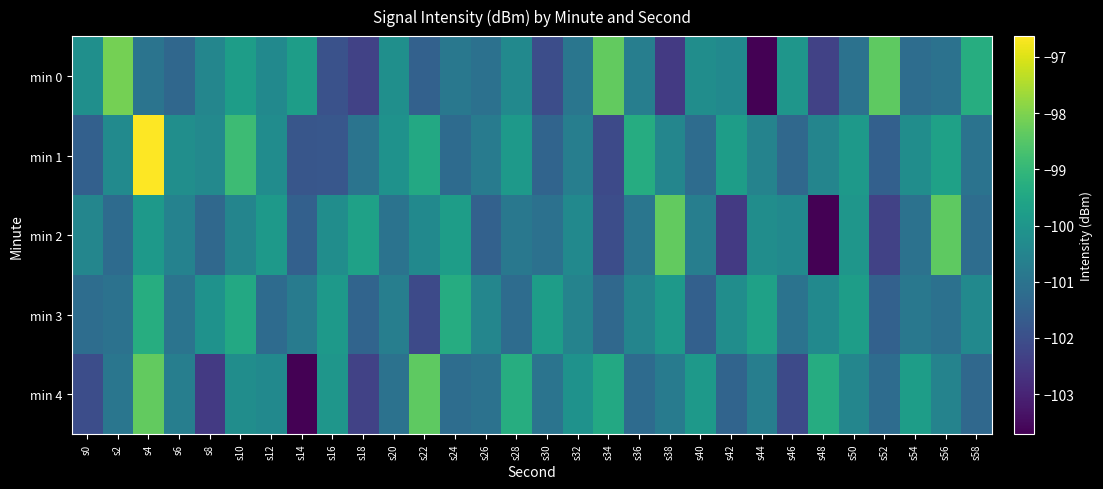

What is the difference between the highest and lowest values at s6?

1.1